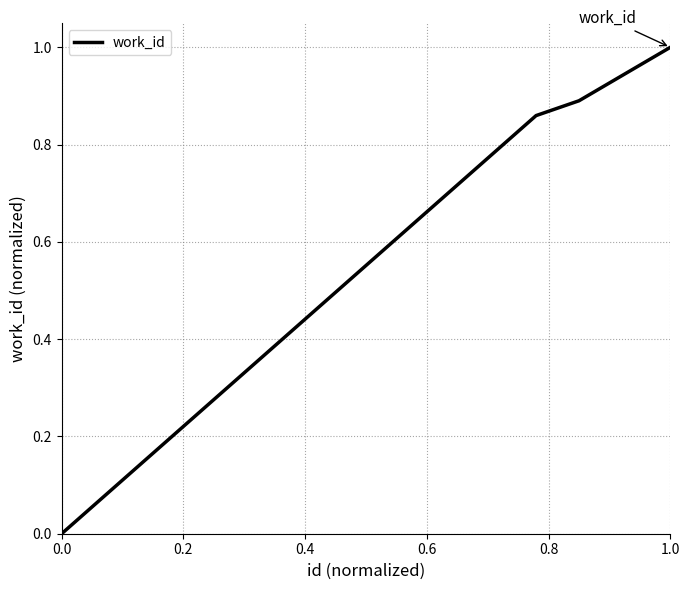

What is the greatest value displayed?

1.0